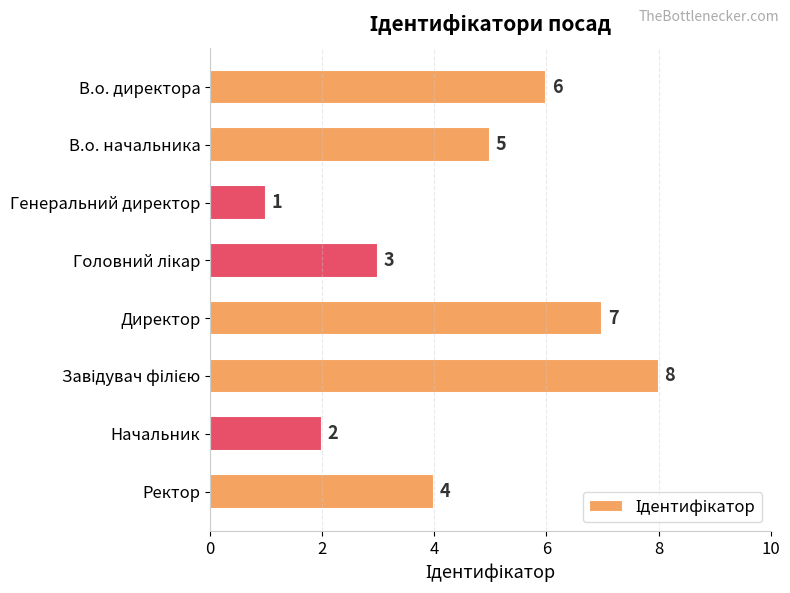

Count the values in the range 3 to 7.

5